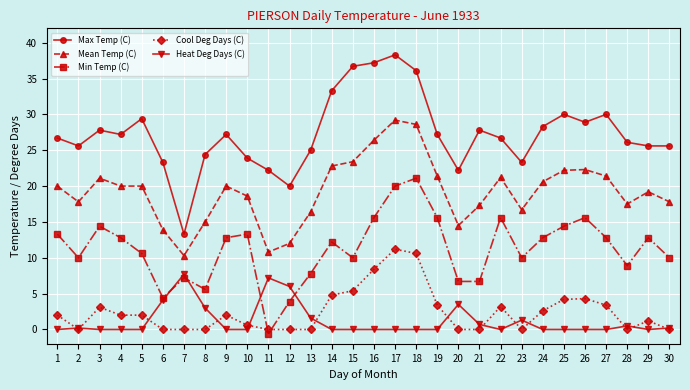

True or false: Min Temp (C) has more than 2 interior local peaks.

True